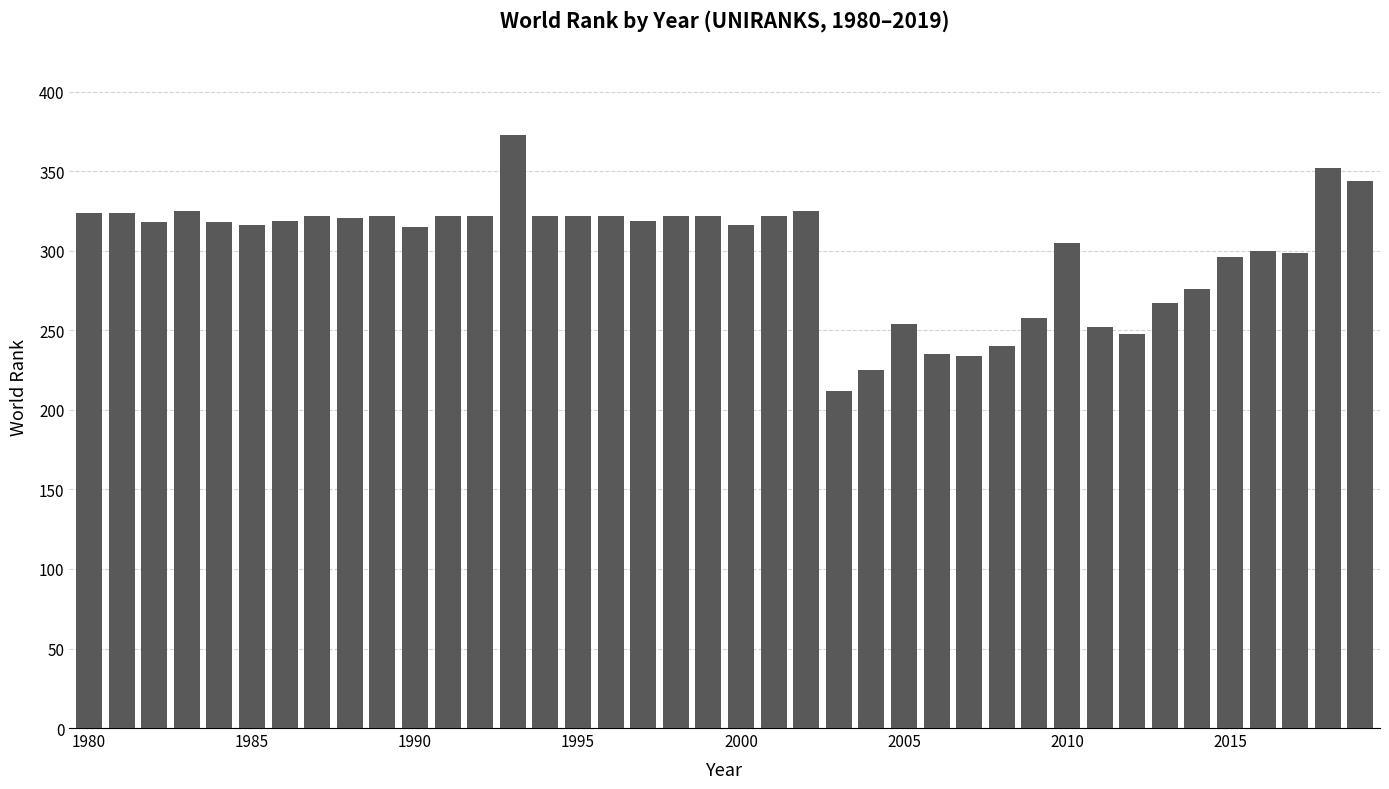

What is the value of the 26th bar from the left?

254